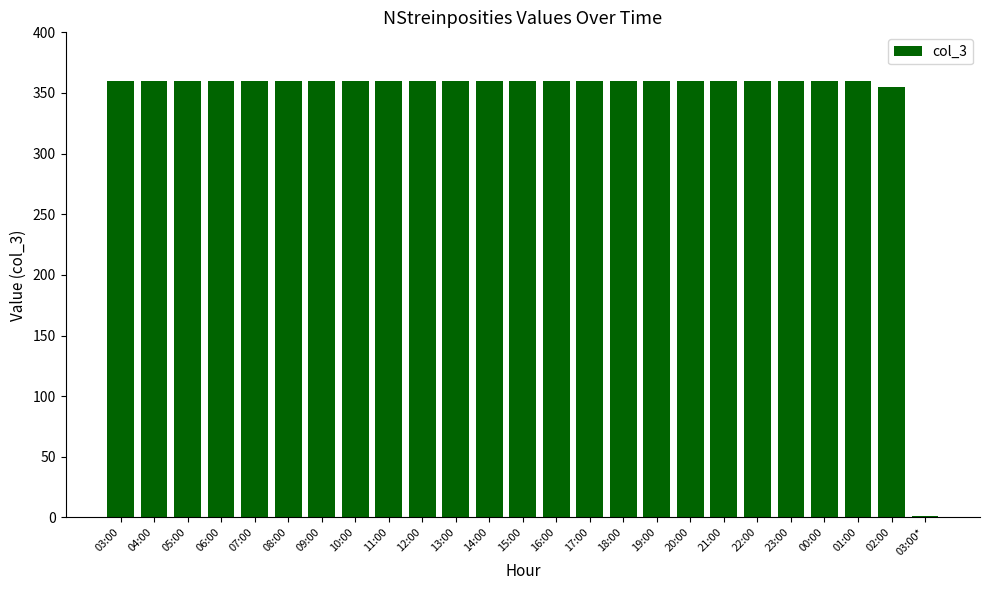

Are the bars grouped side by side (vs. stacked)?

No